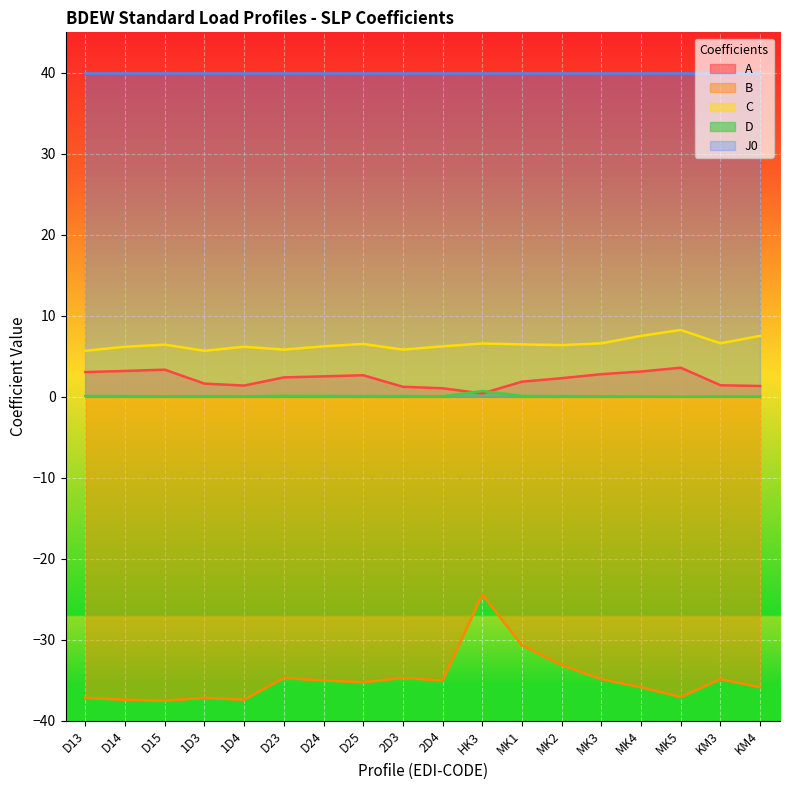

What is the minimum value for B?

-37.5